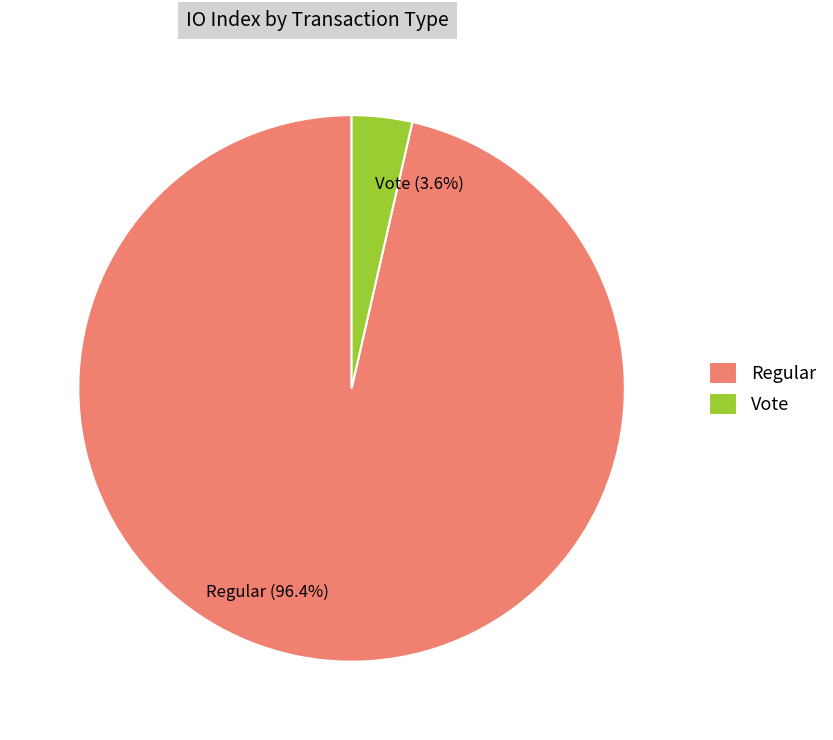

To the nearest percent, what is the difference between the largest and smallest slice percentages?

93%